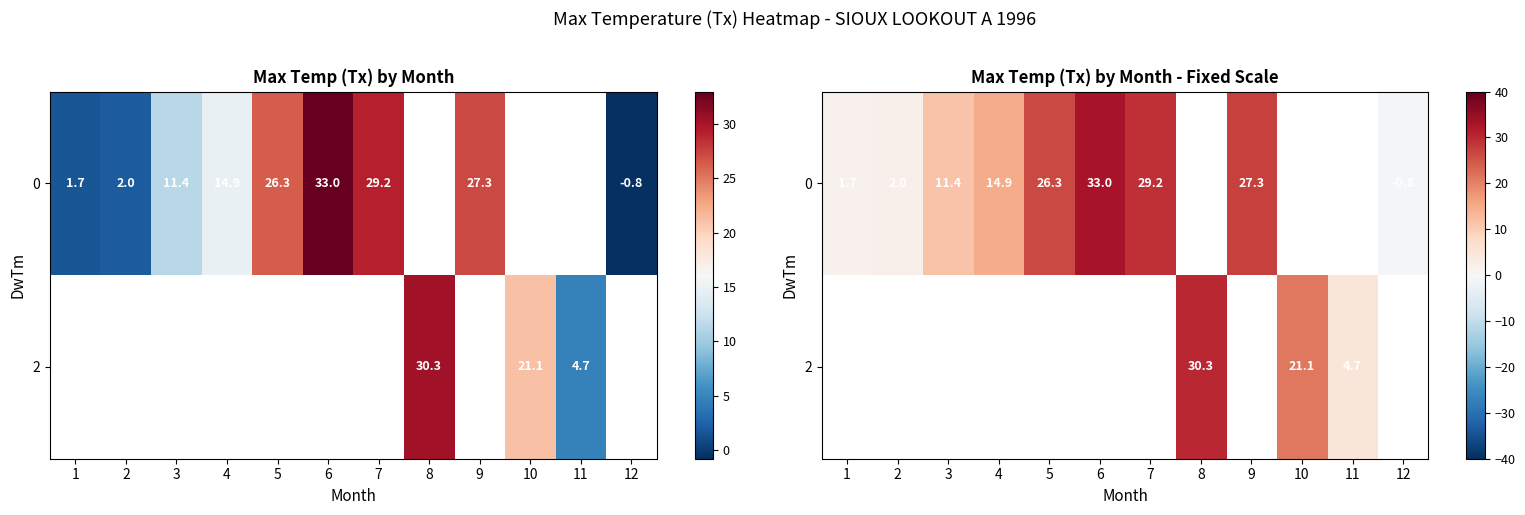

Which has a higher value, 10 or 8?

8